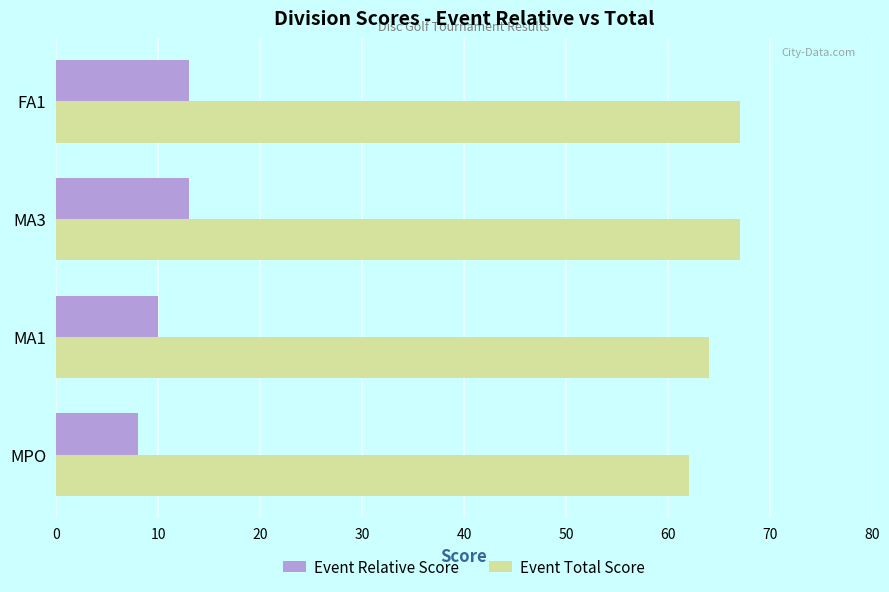

What is the lowest value of the Event Relative Score series?

8